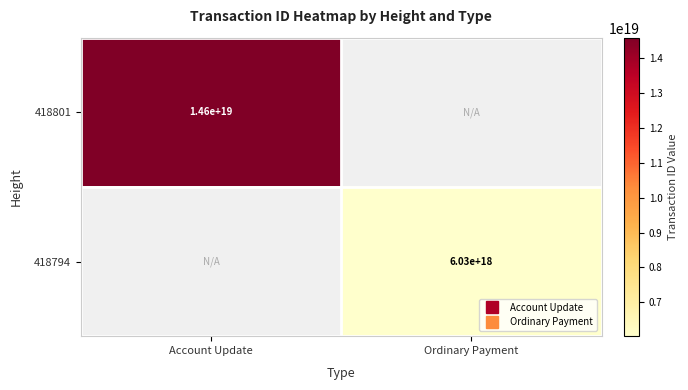

At how many categories does at least one series exceed 6766991758936928256?

1